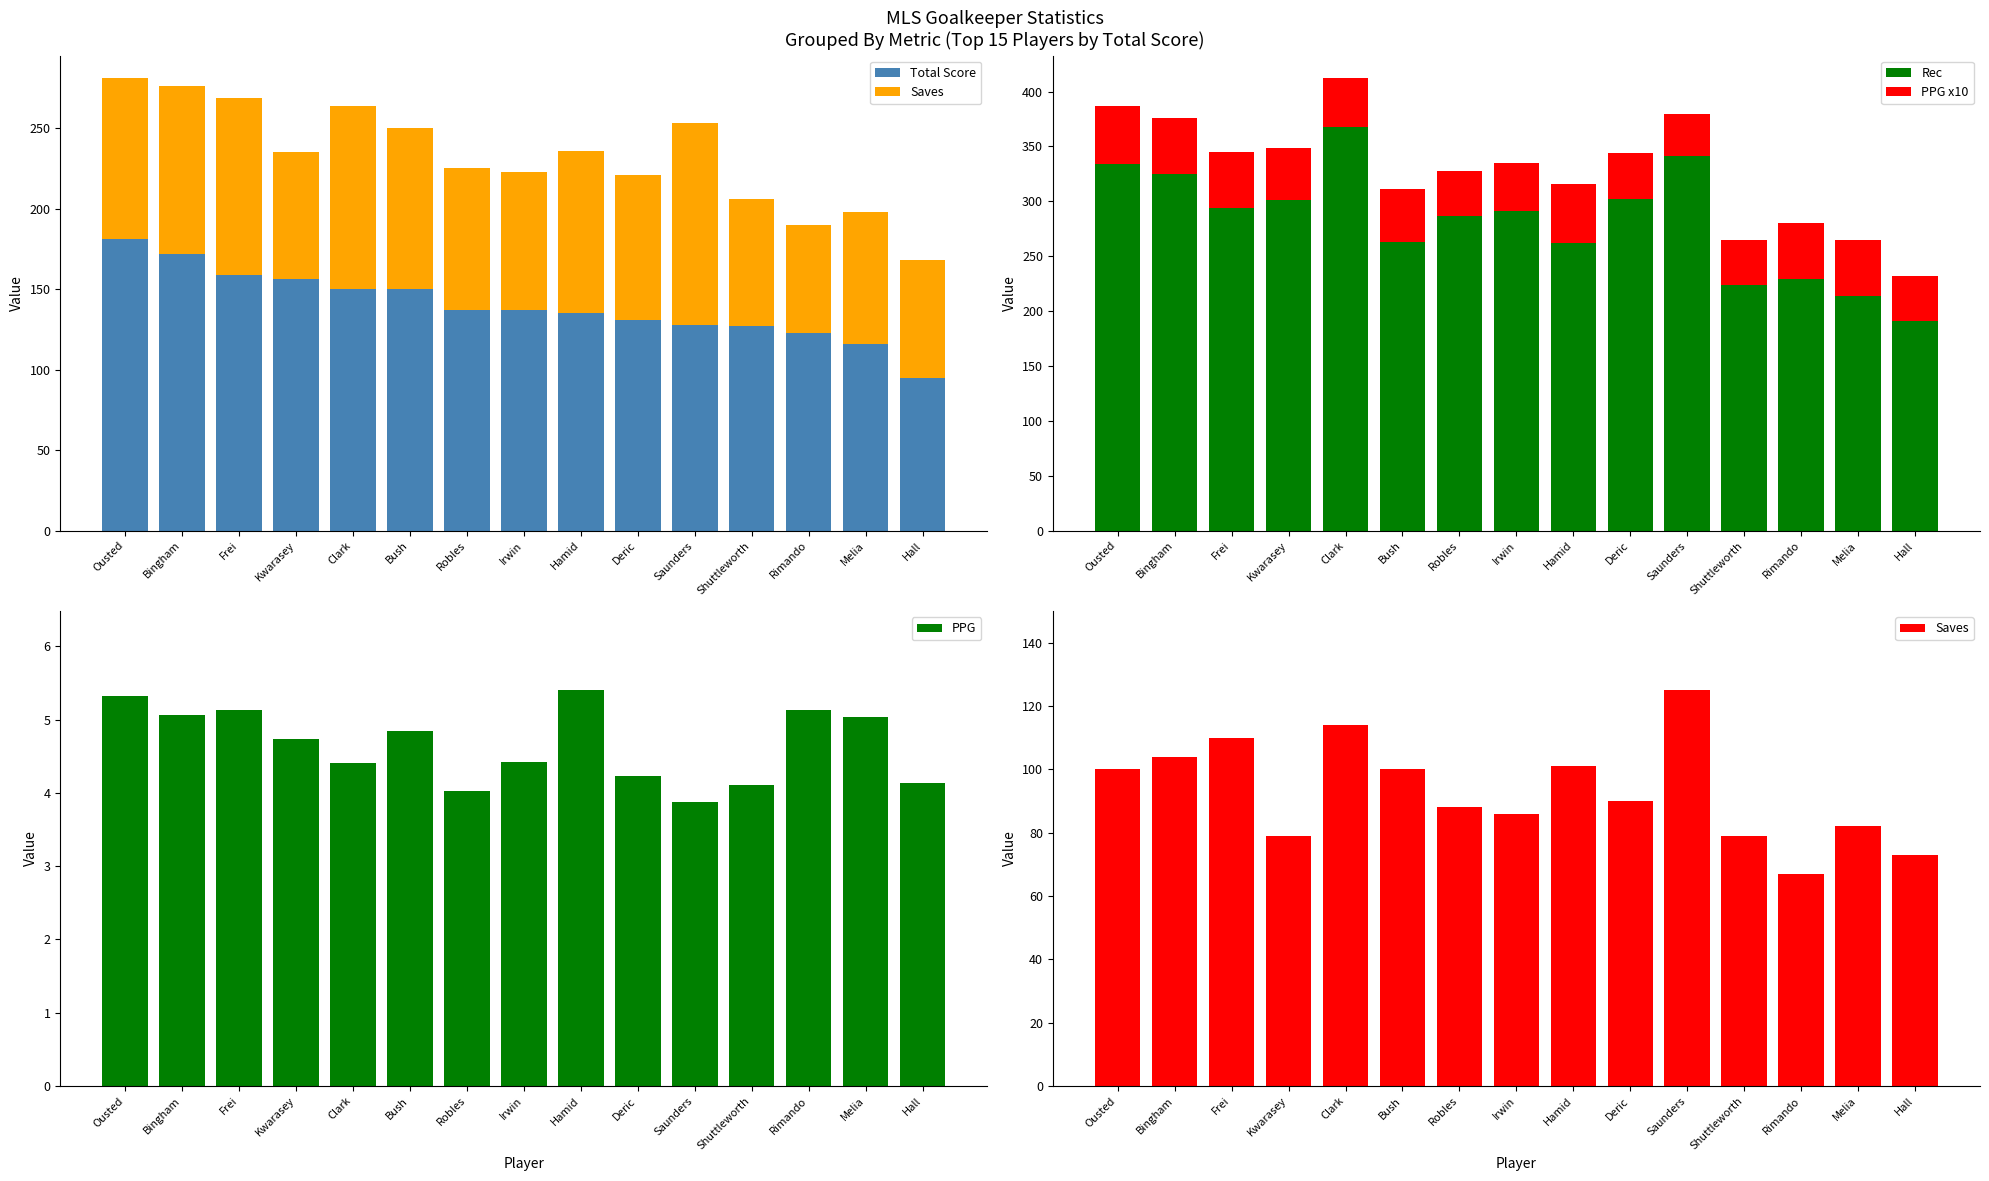

List the labels in order of Total Score value, smallest first.

Hall, Melia, Rimando, Shuttleworth, Saunders, Deric, Hamid, Robles, Irwin, Clark, Bush, Kwarasey, Frei, Bingham, Ousted